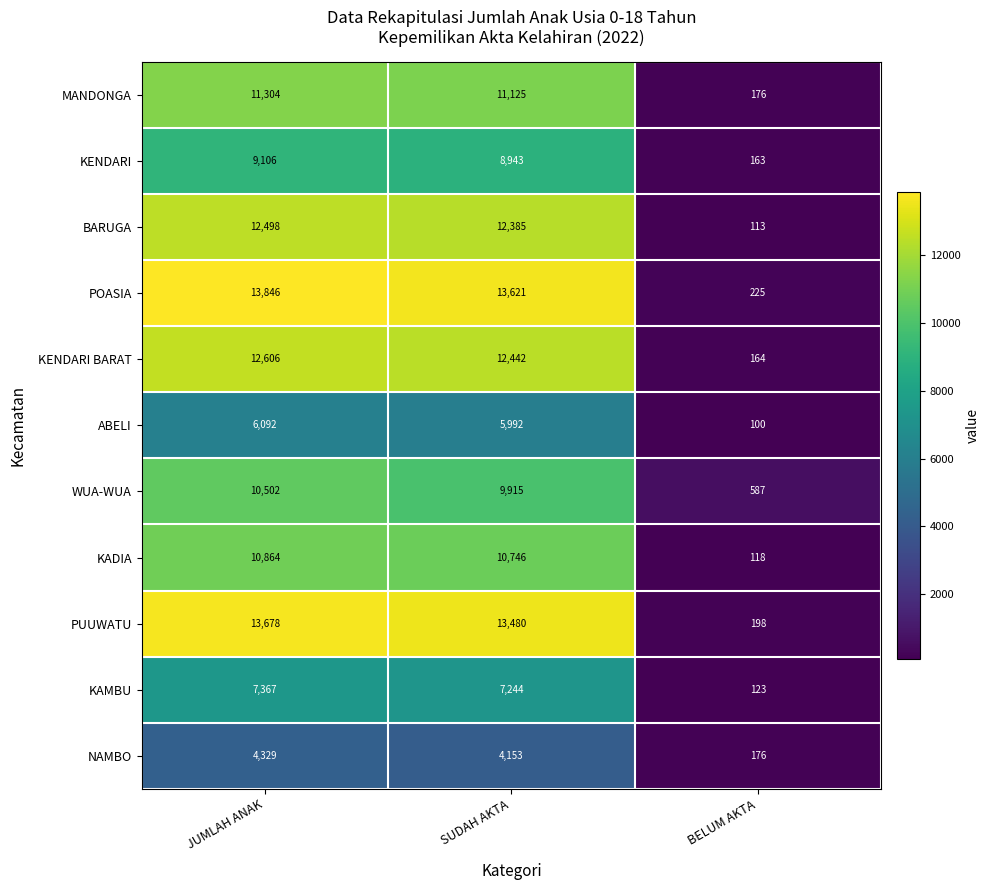

At which category does the chart reach its minimum across all series?

BELUM AKTA